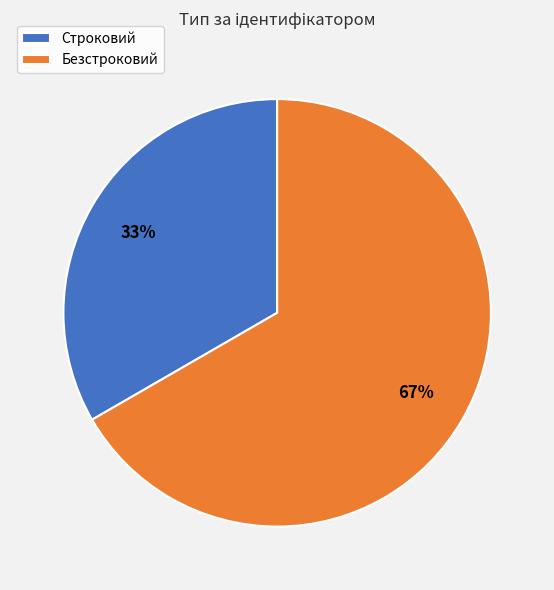

How many slices are in this pie chart?

2